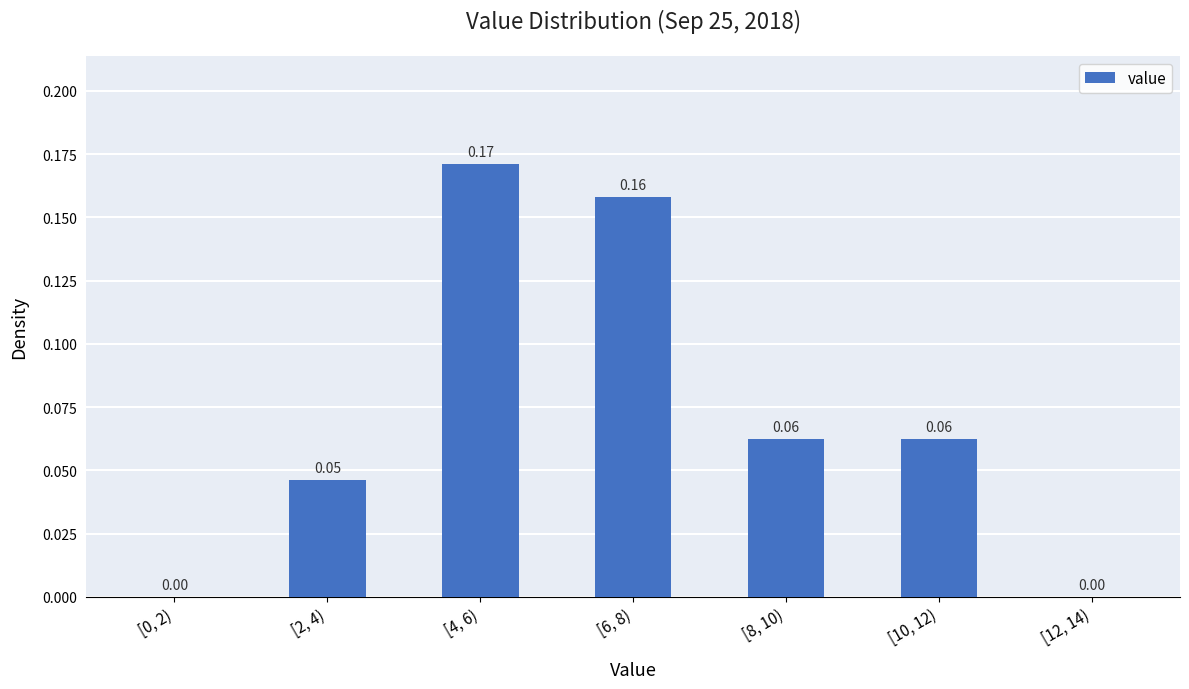

What is the sum of all values?

0.5